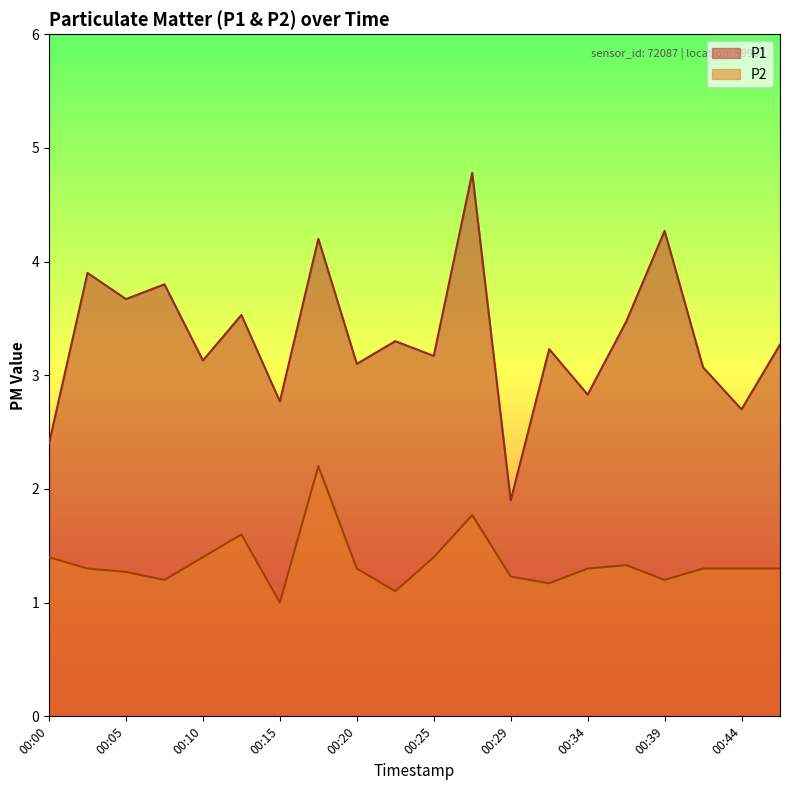

What are all the series names shown in the legend?

P1, P2